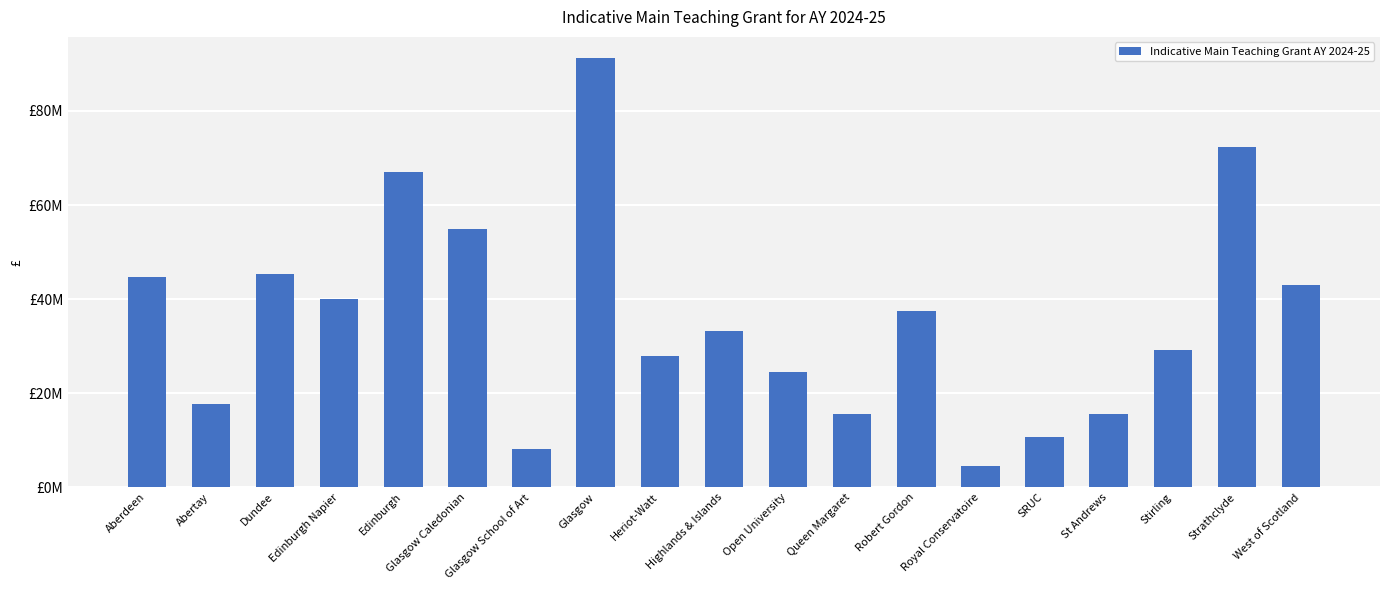

What is the change in value from Highlands & Islands to Stirling?

-4052391